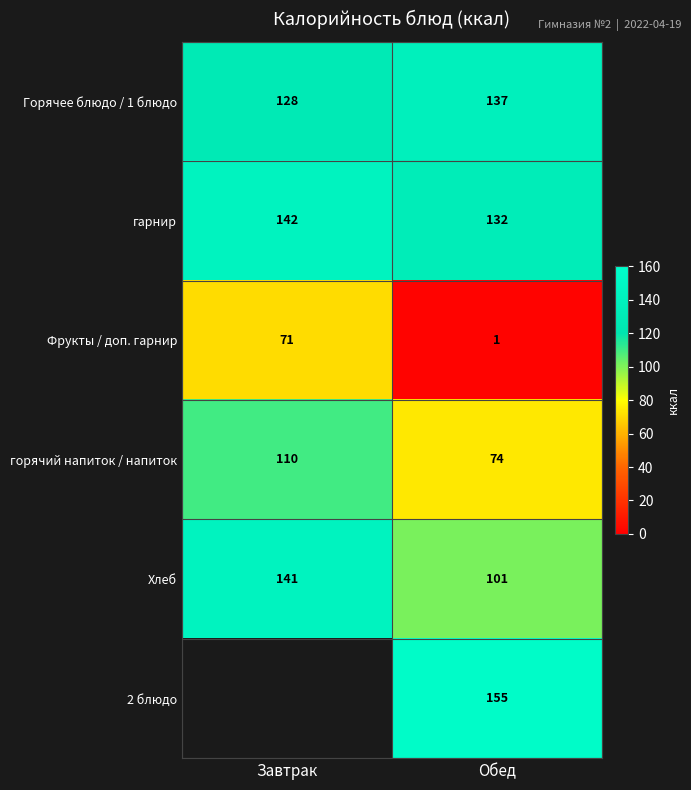

What is the sum of the гарнир values at Завтрак and Обед?

274